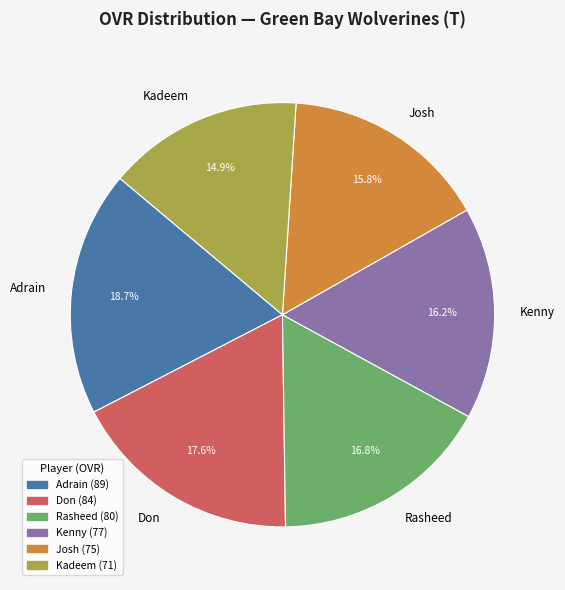

Is there a majority slice in this chart?

No